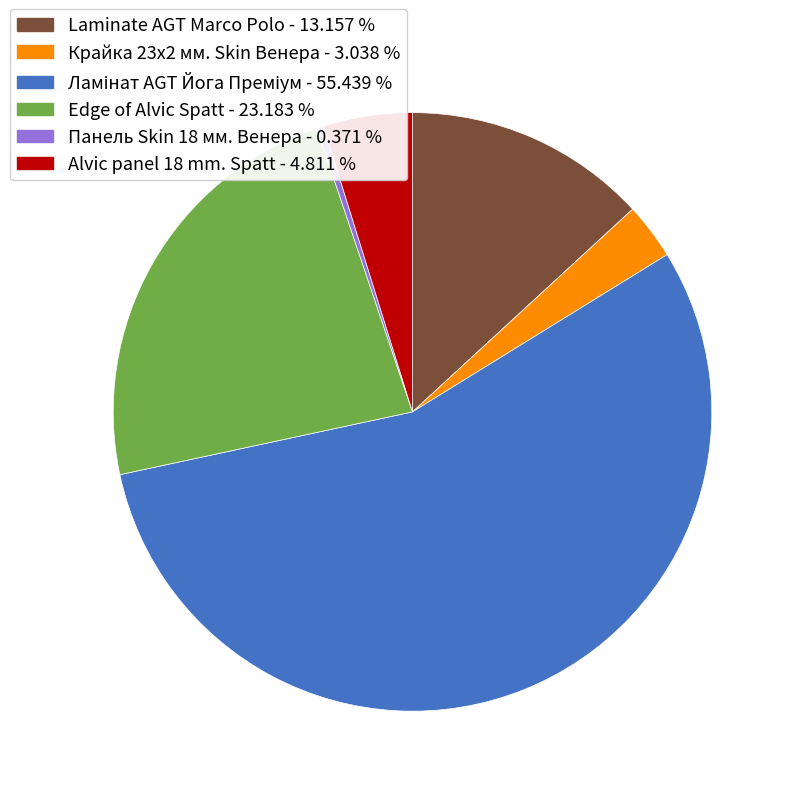

What is the ratio of the value at Edge of Alvic Spatt to the value at Крайка 23x2 мм. Skin Венера?

7.6